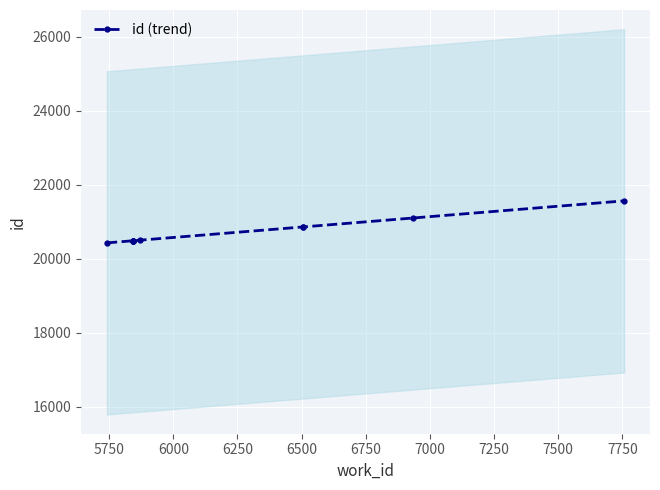

How many values exceed 20506?

5